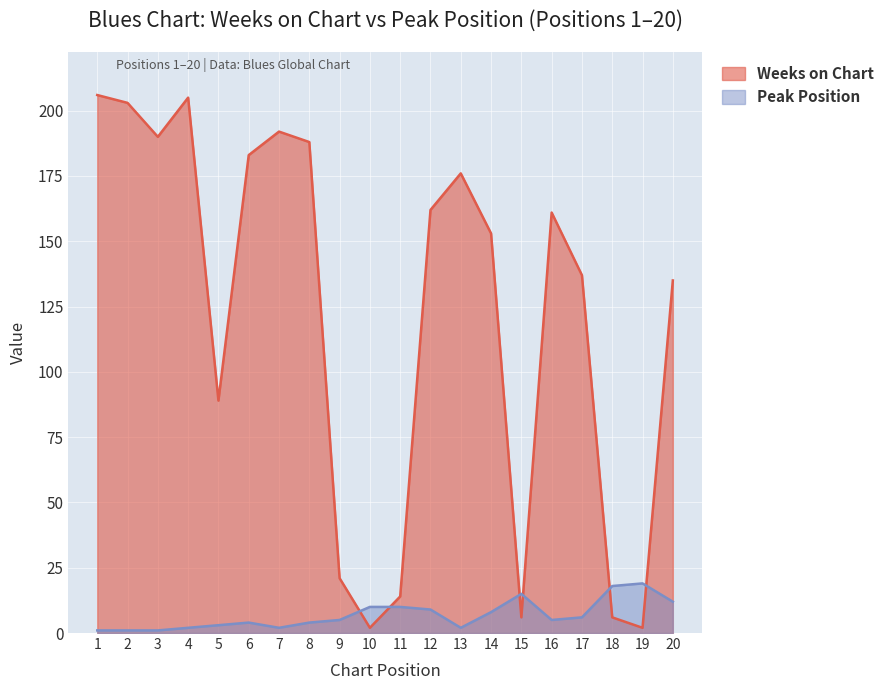

Is it true that Peak Position equals 6 at 17?

True